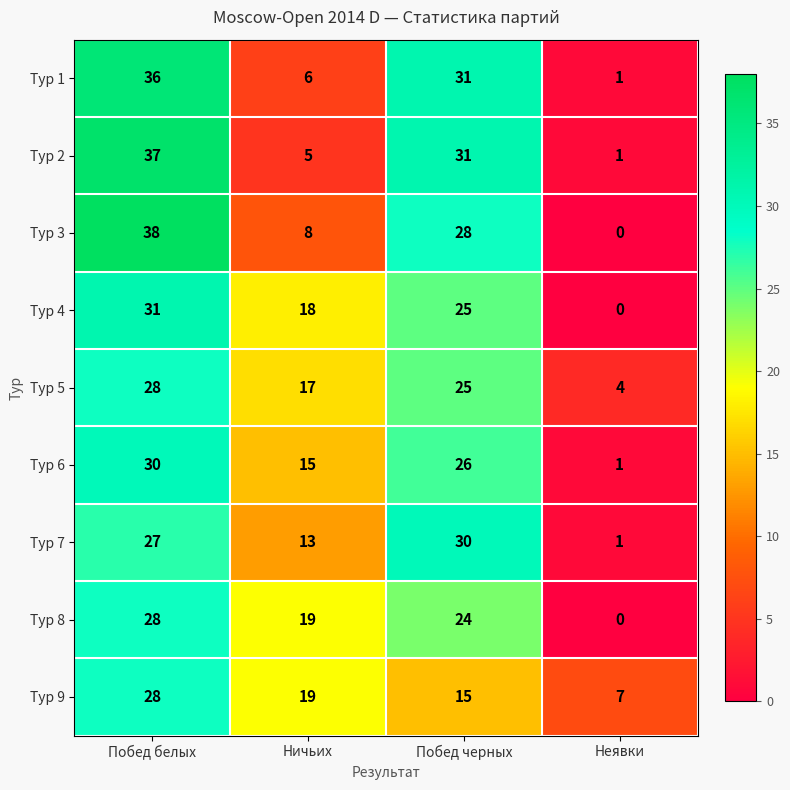

At which label is Тур 2 closest to 19?

Побед черных